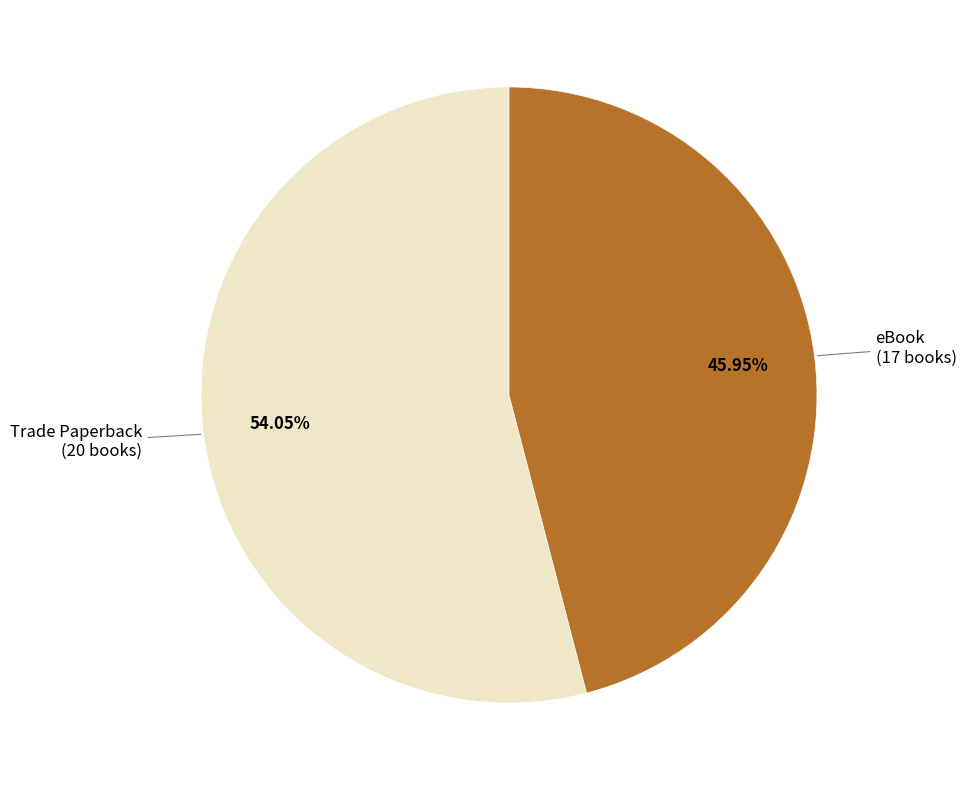

Count the number of slices in the pie.

2